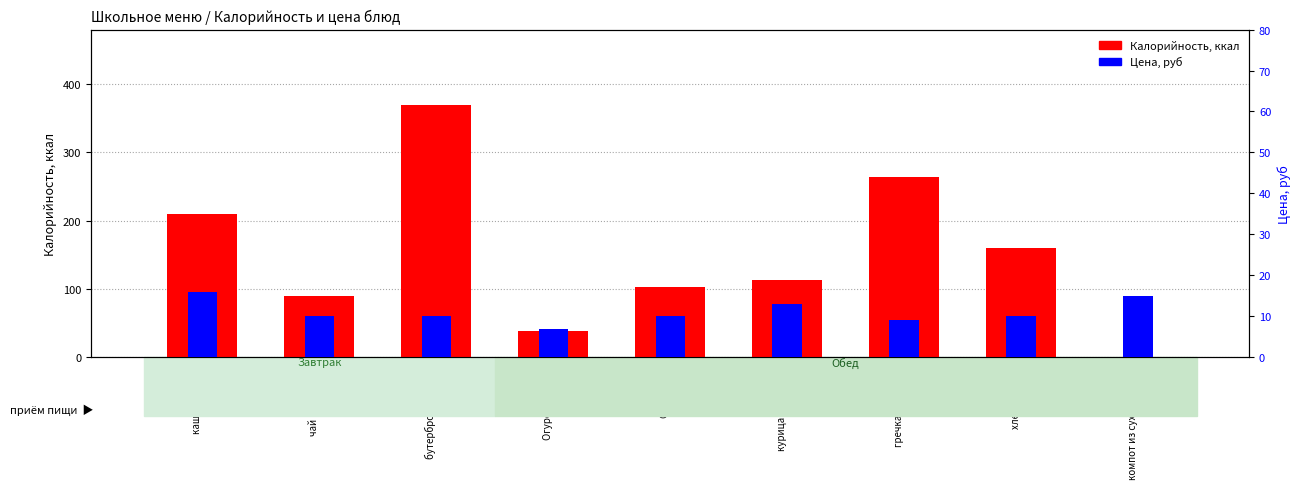

Is it true that Цена equals 4.2 at Огурец свежий?

False